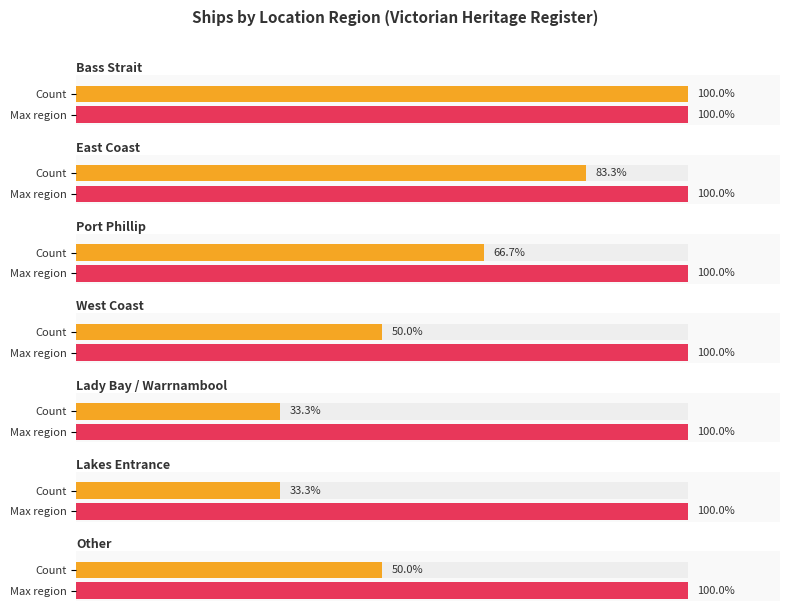

Reading right to left, what are all the values shown in this chart?

2	2	3	3	4	5	6